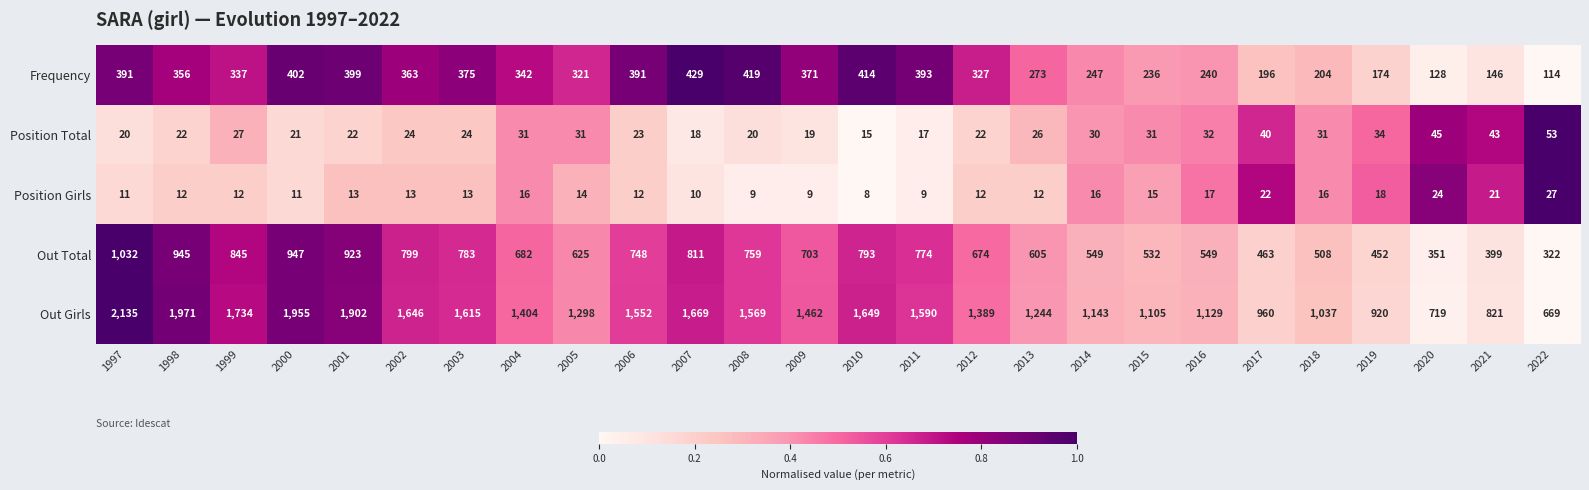

How many series are shown in this chart?

5